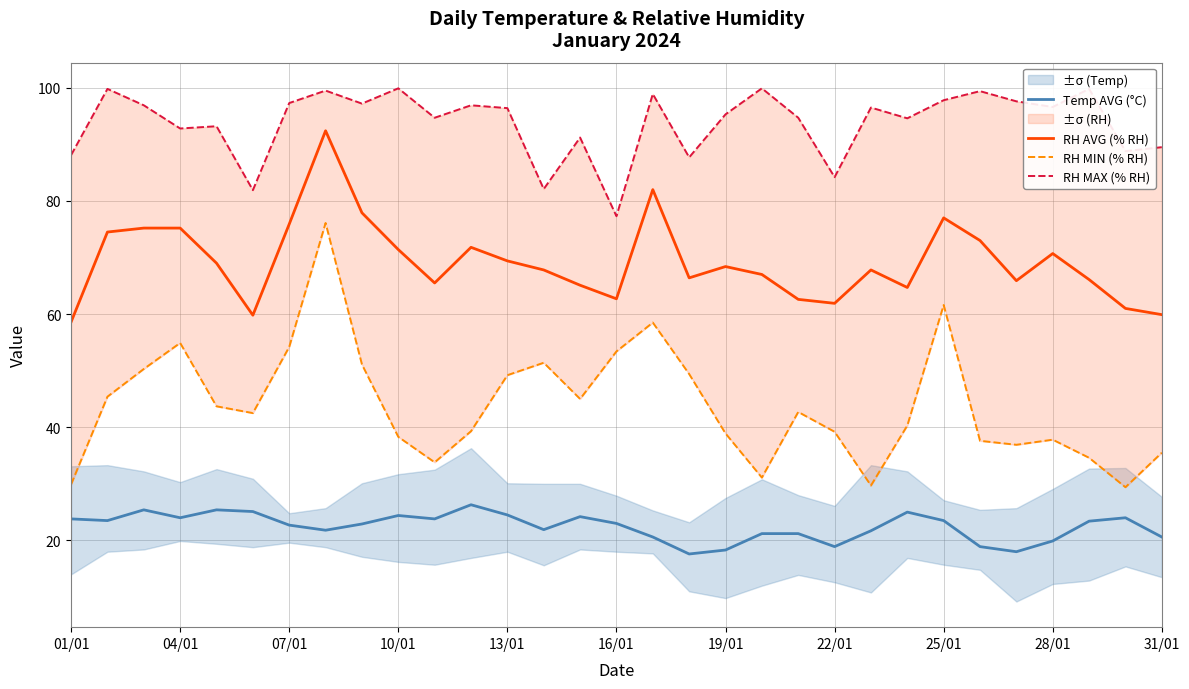

What is the average value of the Temp AVG (°C) series?

22.4